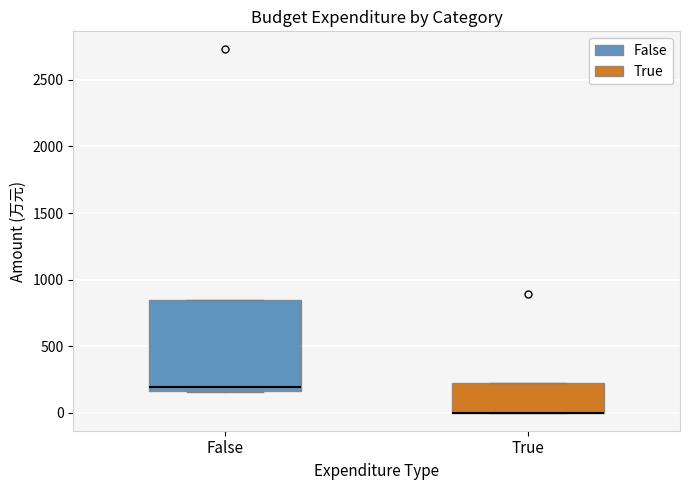

Where does the median line of the box for False sit on the y-axis? The values are not printed on the chart, so give them approximately, as read against the axis.

200